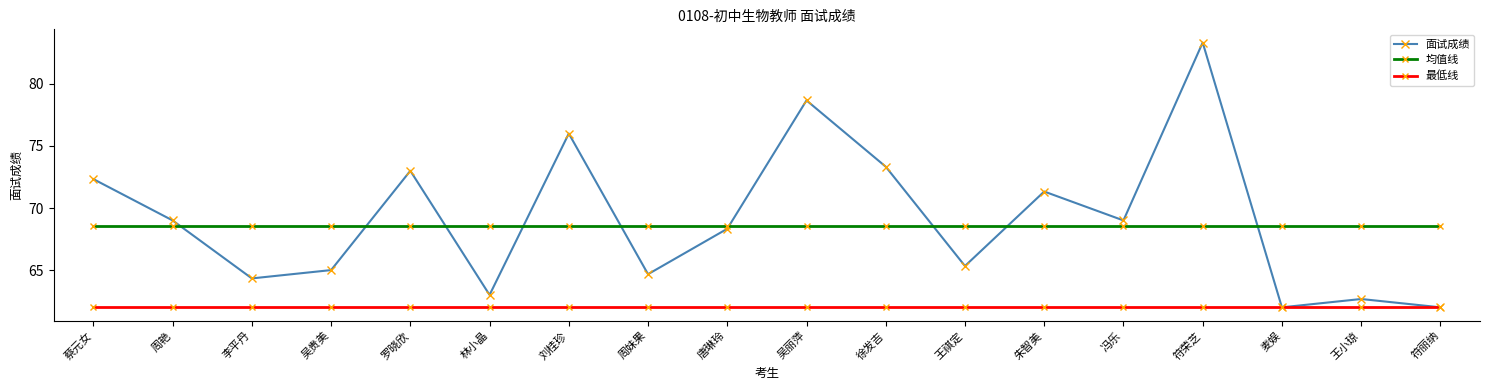

How many categories are shown in the chart?

18